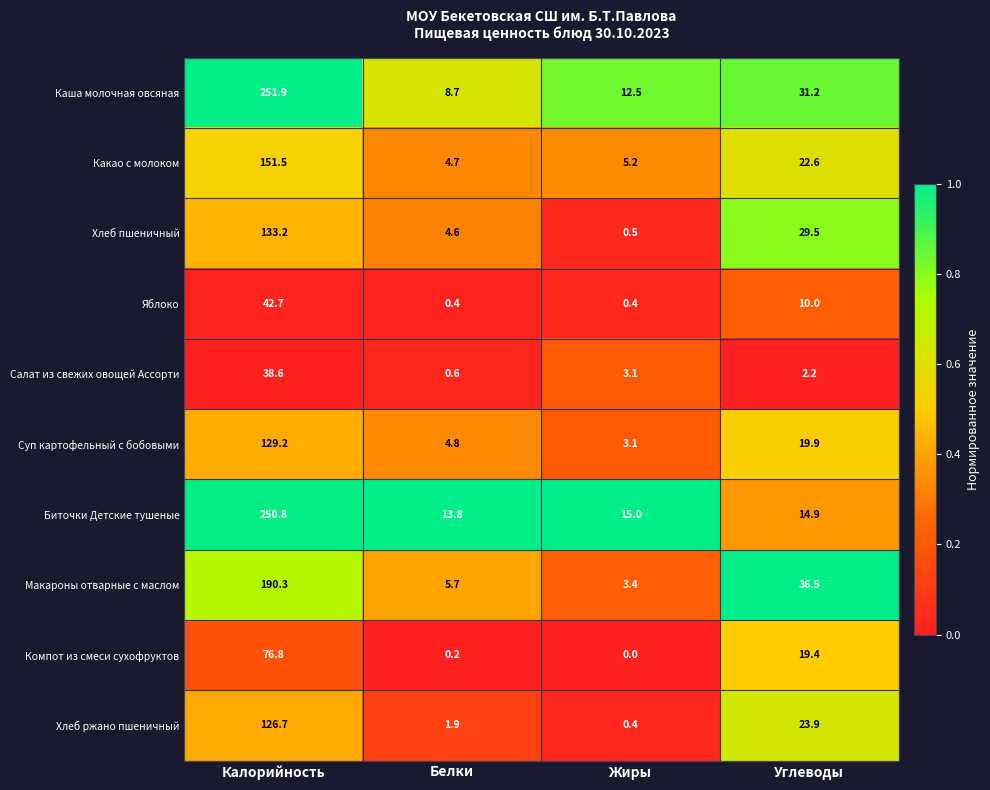

The value of Макароны отварные с маслом at Белки is 5.7. True or false?

True